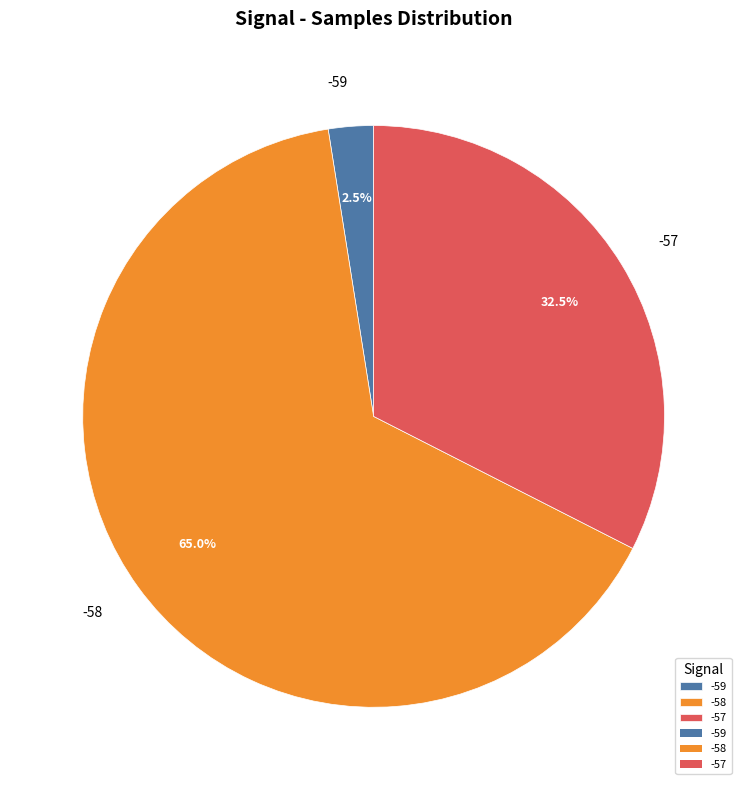

What is the largest slice in the pie chart?

-58